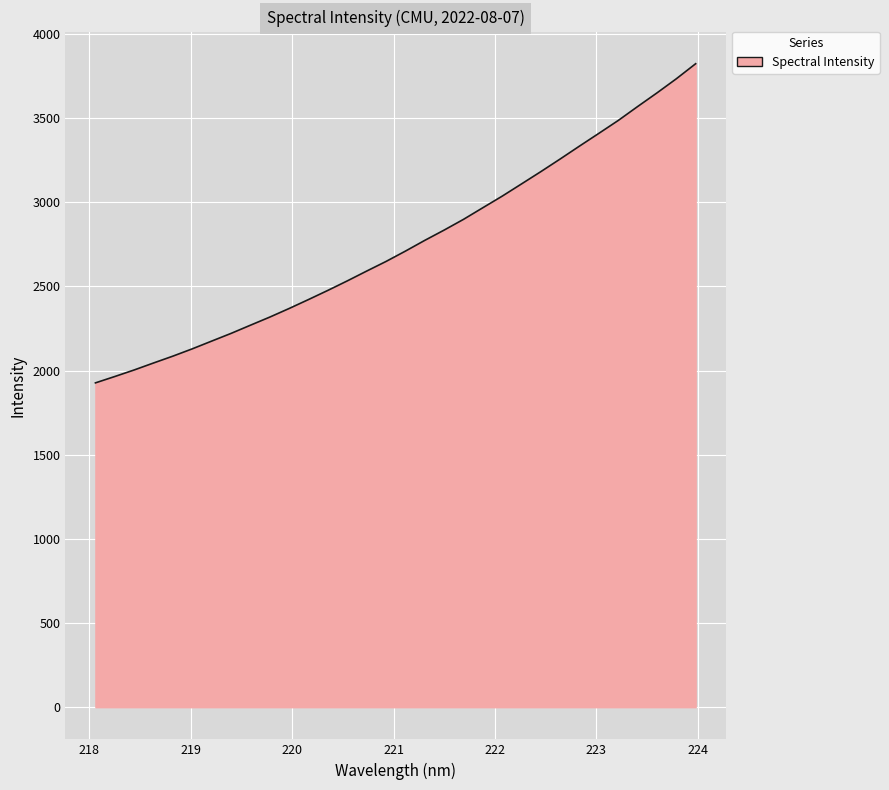

What is the difference between the maximum and minimum values?

1895.9